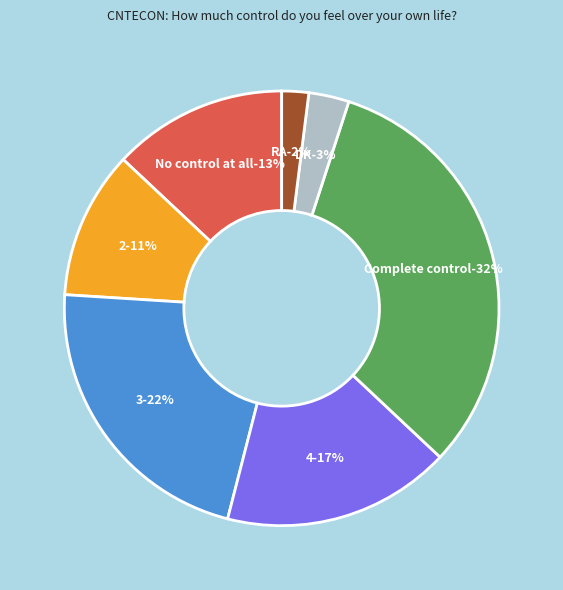

Combined, do 2 and 4 account for over 50%?

No